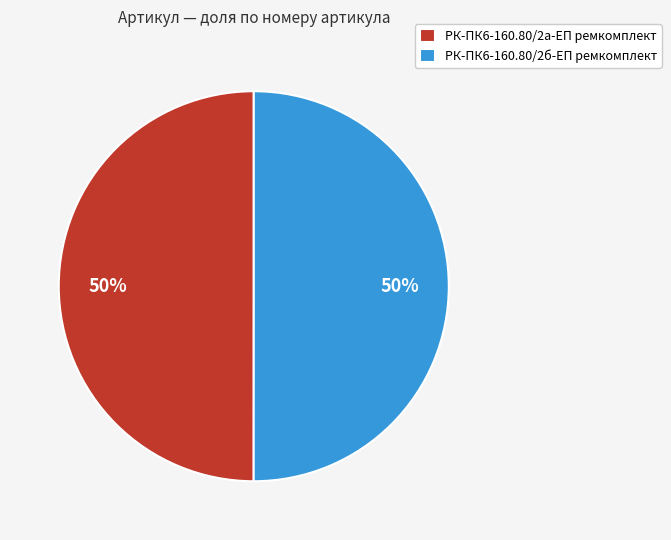

Is the sum of РК-ПК6-160.80/2б-ЕП ремкомплект and РК-ПК6-160.80/2а-ЕП ремкомплект greater than half?

Yes